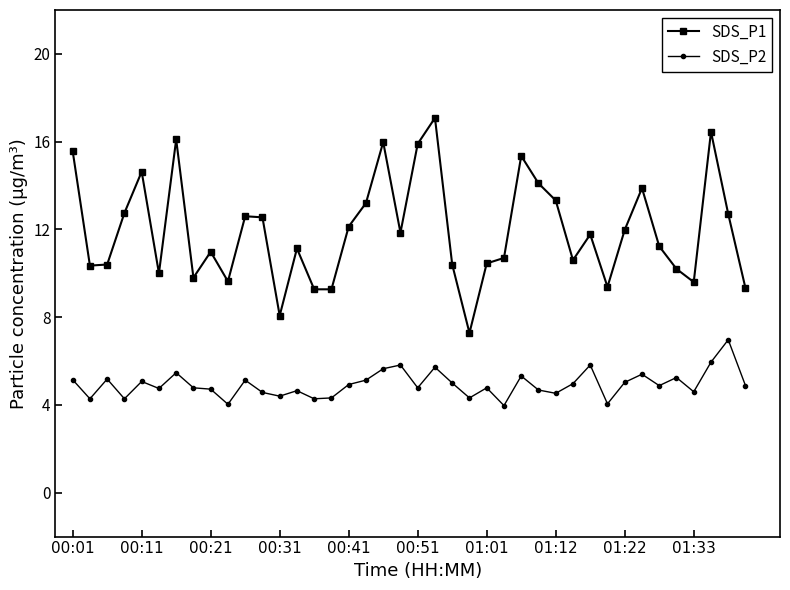

Which series has the largest total across all categories?

SDS_P1